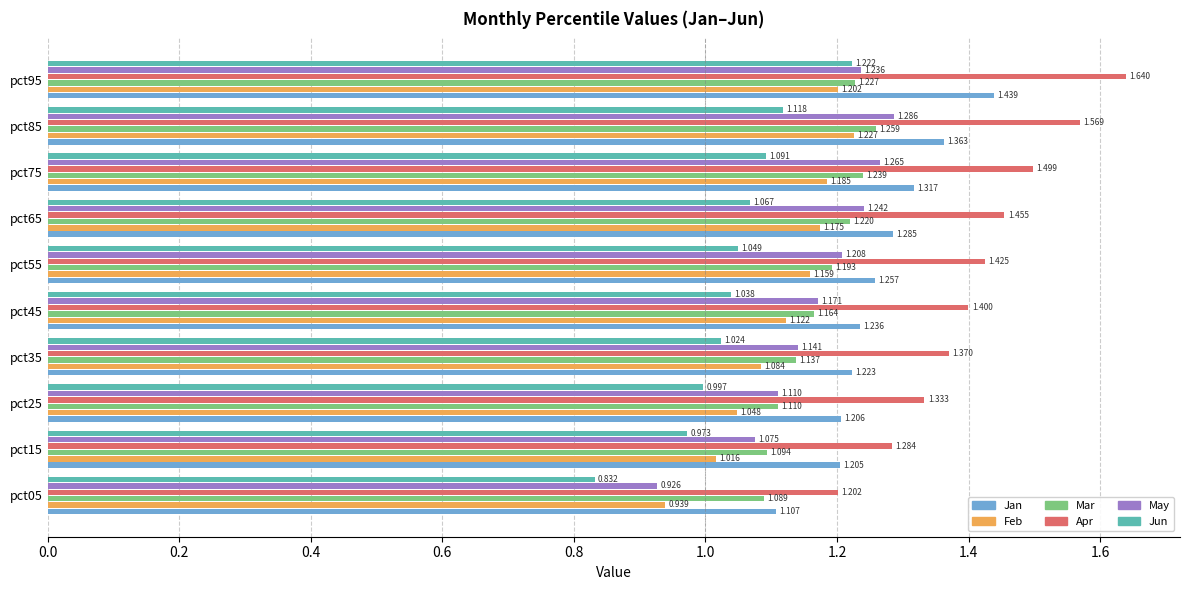

What is the average value of the Apr series?

1.4